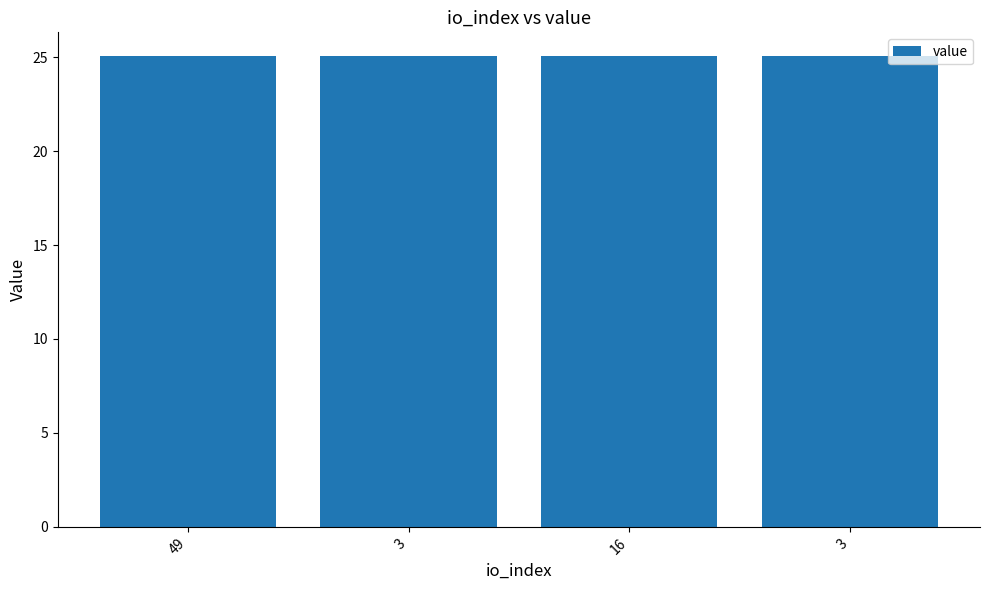

List the labels in order of value, largest first.

16, 3, 49, 3